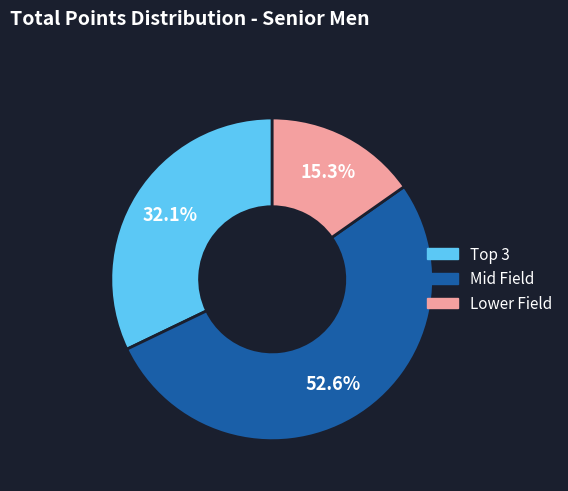

How many segments does this pie chart have?

3